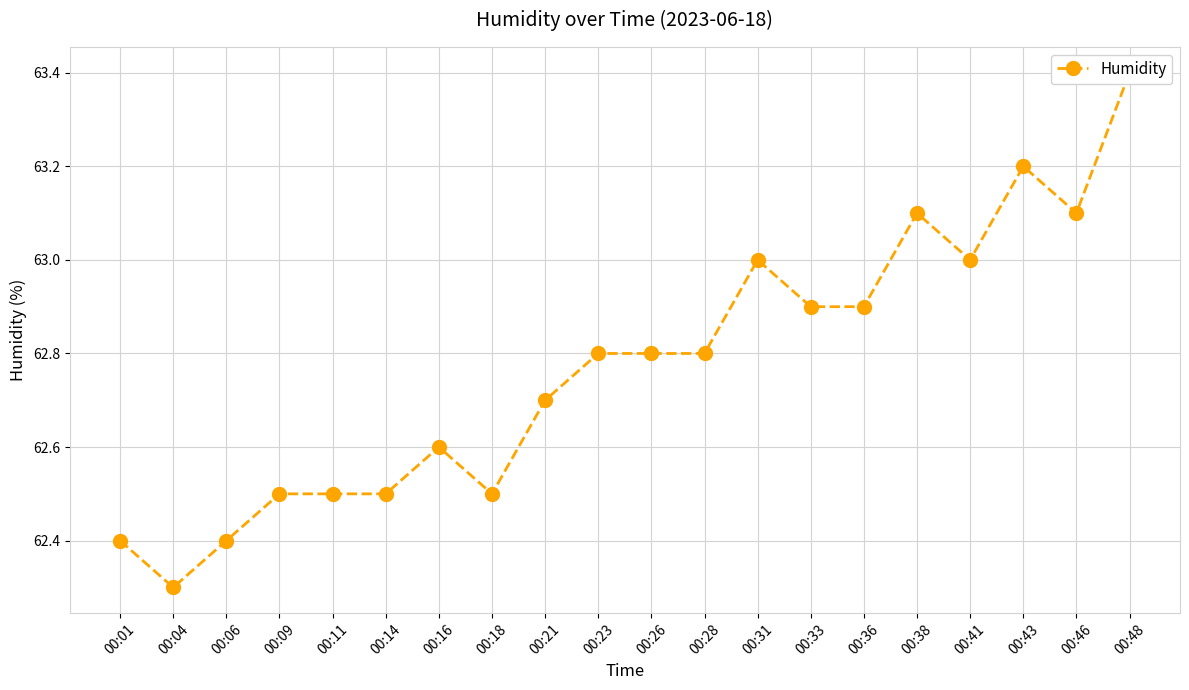

How many points are lower than both their immediate neighbors (excluding endpoints)?

4